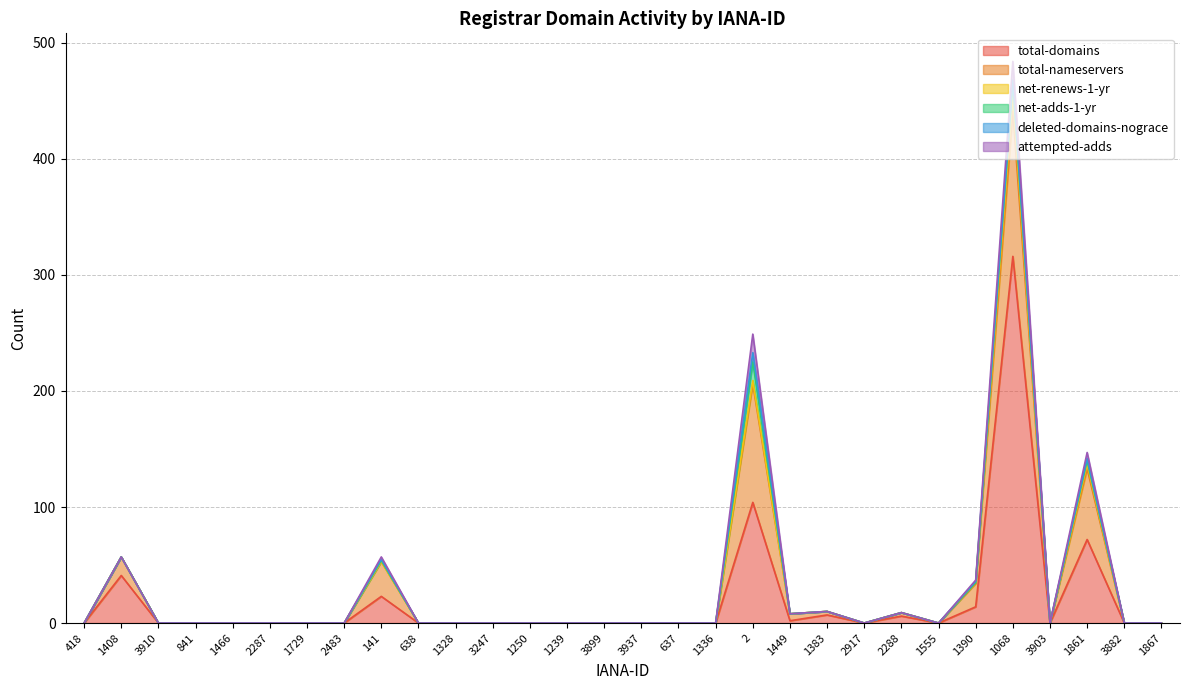

True or false: net-renews-1-yr and total-nameservers intersect in this chart.

False